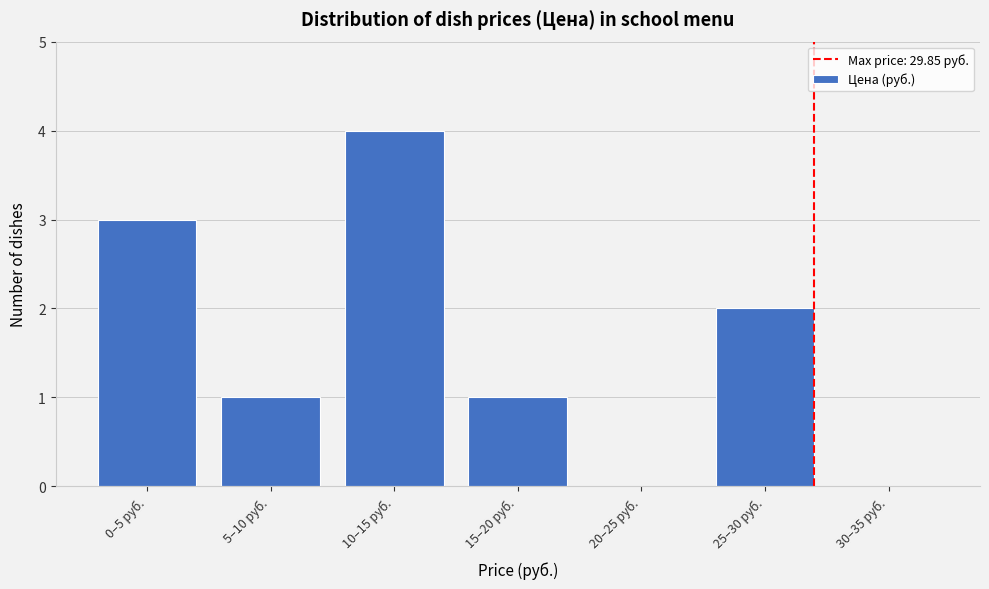

Reading left to right, what are all the values shown in this chart?

0–5 руб.=3	5–10 руб.=1	10–15 руб.=4	15–20 руб.=1	20–25 руб.=0	25–30 руб.=2	30–35 руб.=0